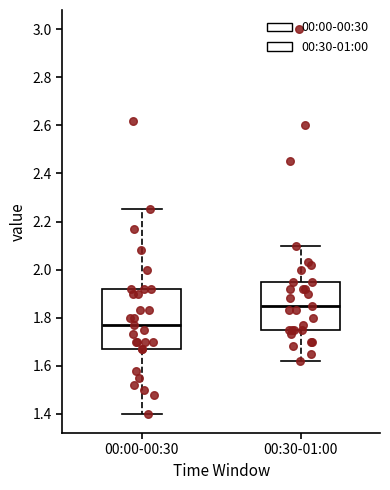

Reading left to right, read every box against the y-axis: the position of its median line, the range the box covers, and the ends of its whiskers. The values are not printed on the chart, so give them approximately, as read against the axis.

00:00-00:30: median 1.78, box 1.68 to 1.92, whiskers 1.40 to 2.26
00:30-01:00: median 1.86, box 1.76 to 1.96, whiskers 1.62 to 2.10